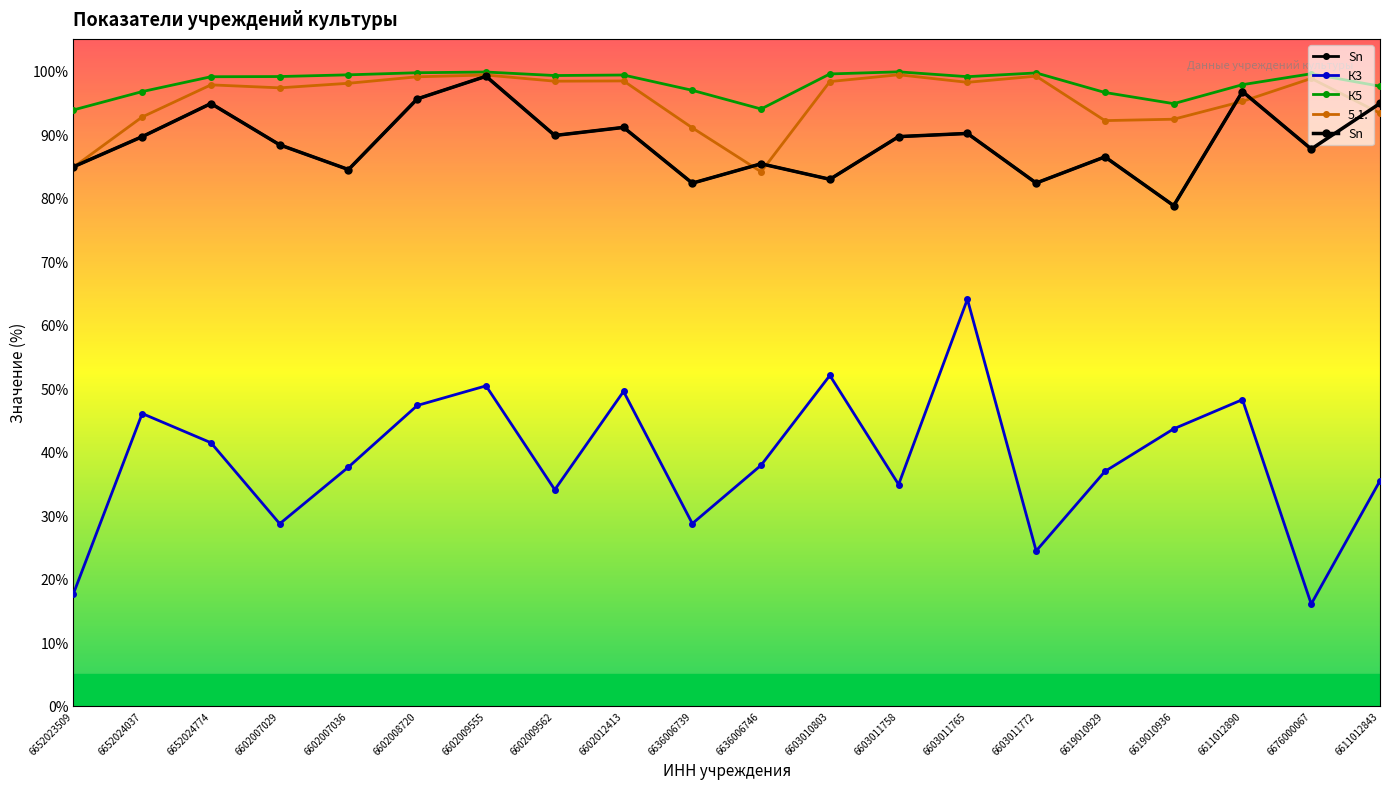

How many interior local peaks does the Sn series have?

7